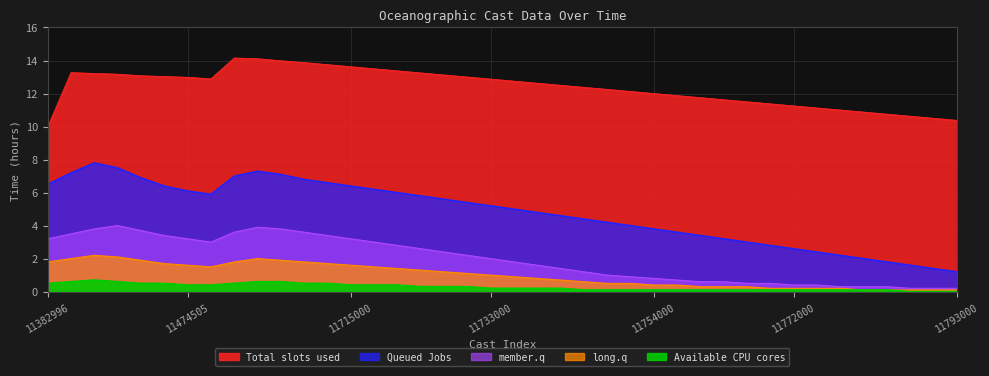

In Total slots used, how many points are lower than both neighbors (excluding endpoints)?

1